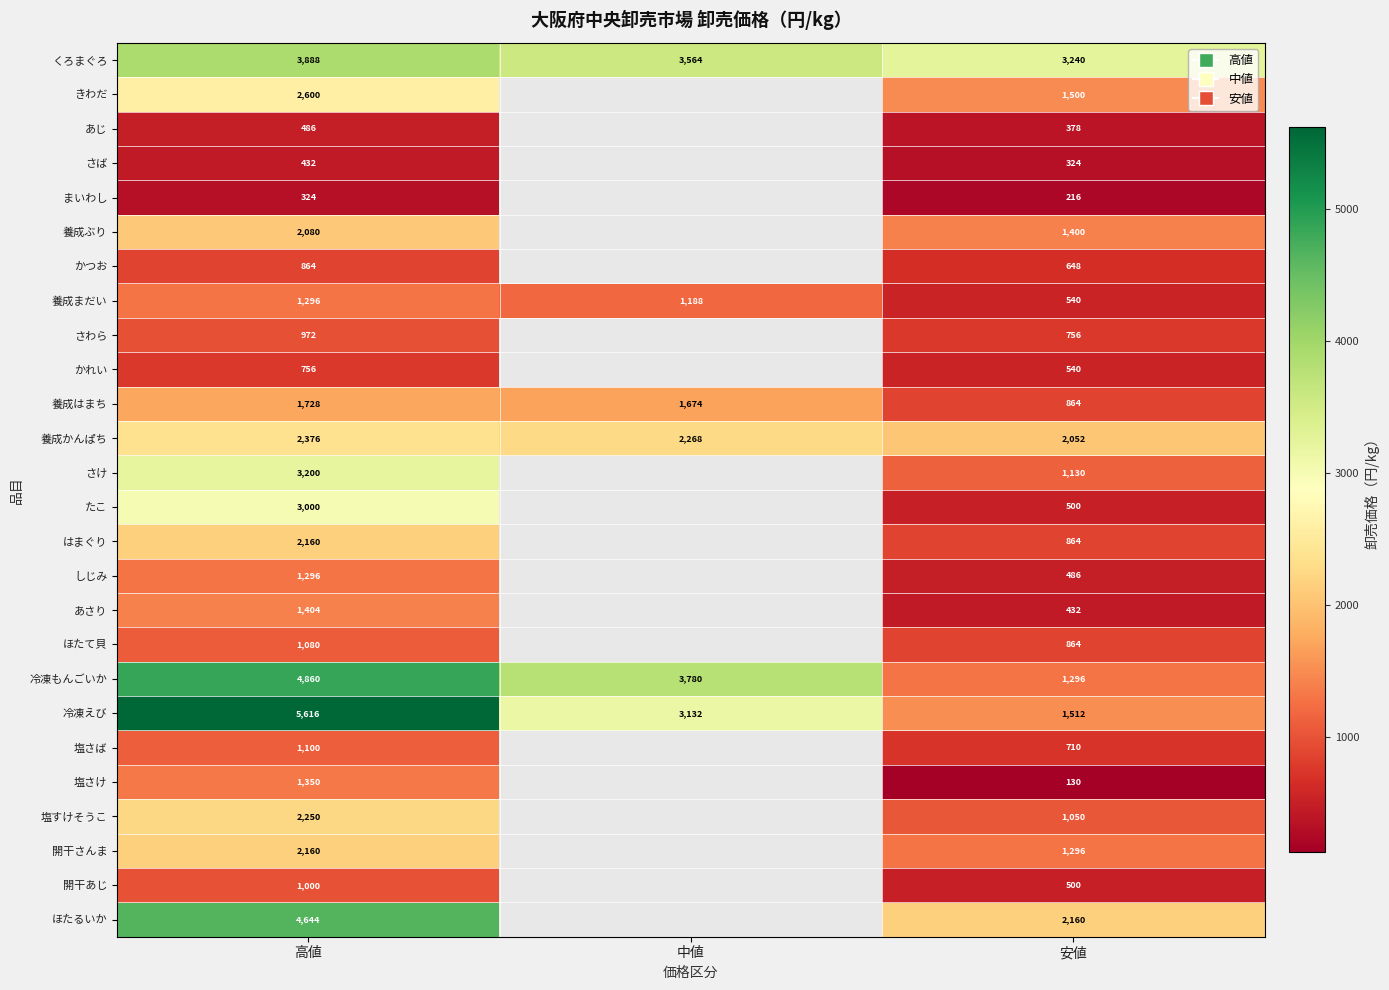

Which label corresponds to the largest value in the chart?

高値